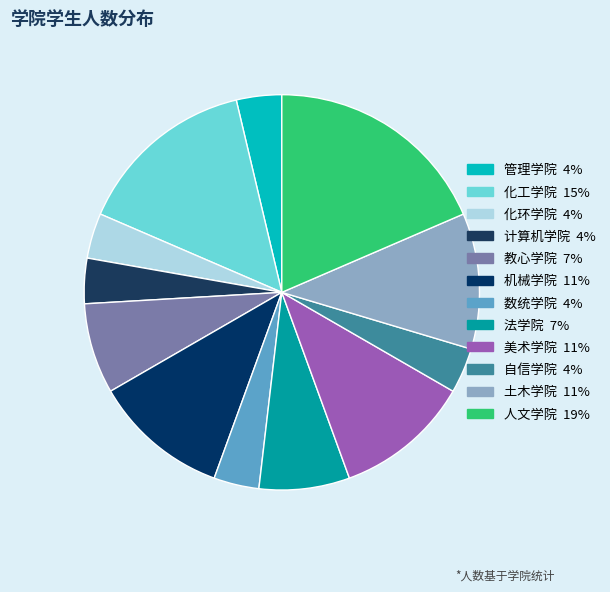

What percentage is NOT represented by 人文学院?

81.5%